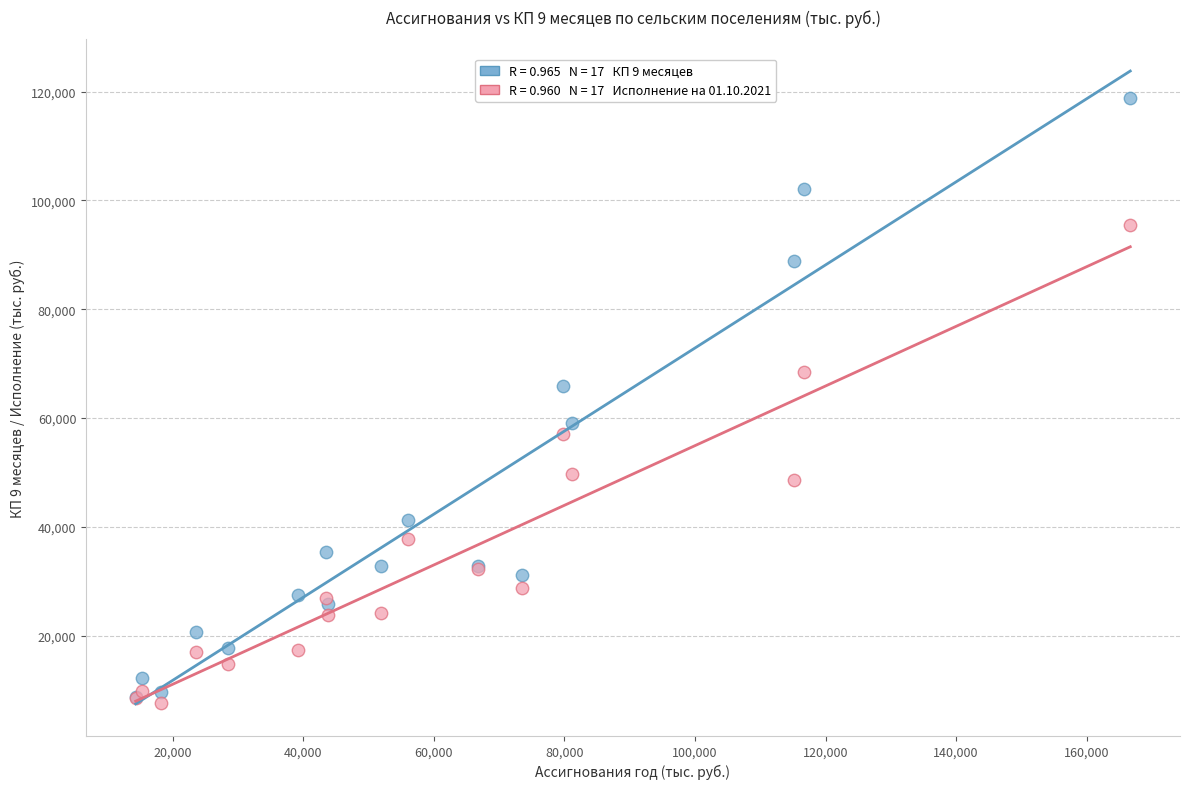

Across all series, what Y value is closest to 63283?

65848.3